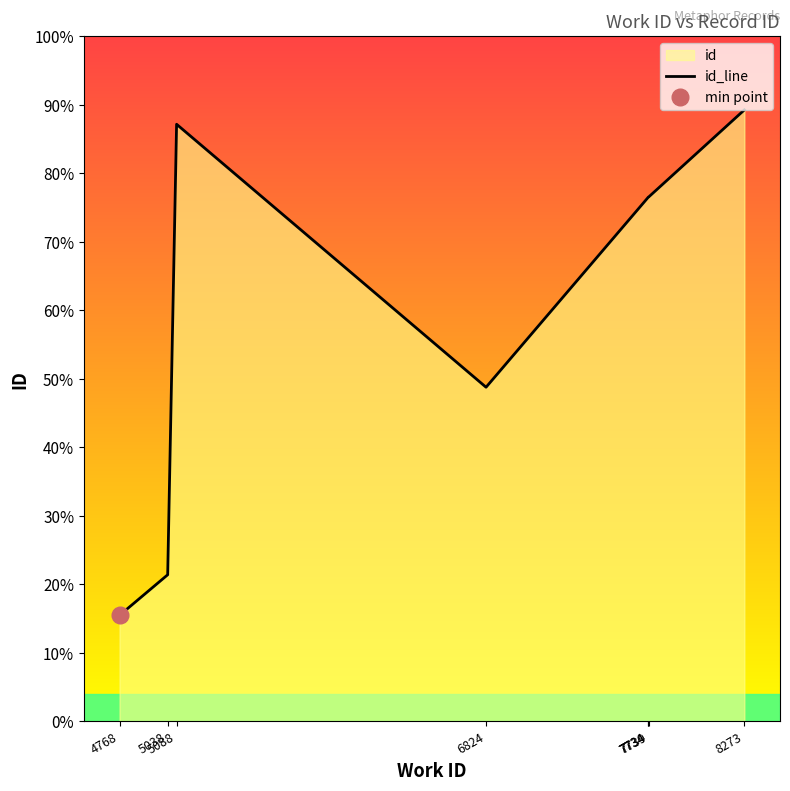

How many series are shown in this chart?

1